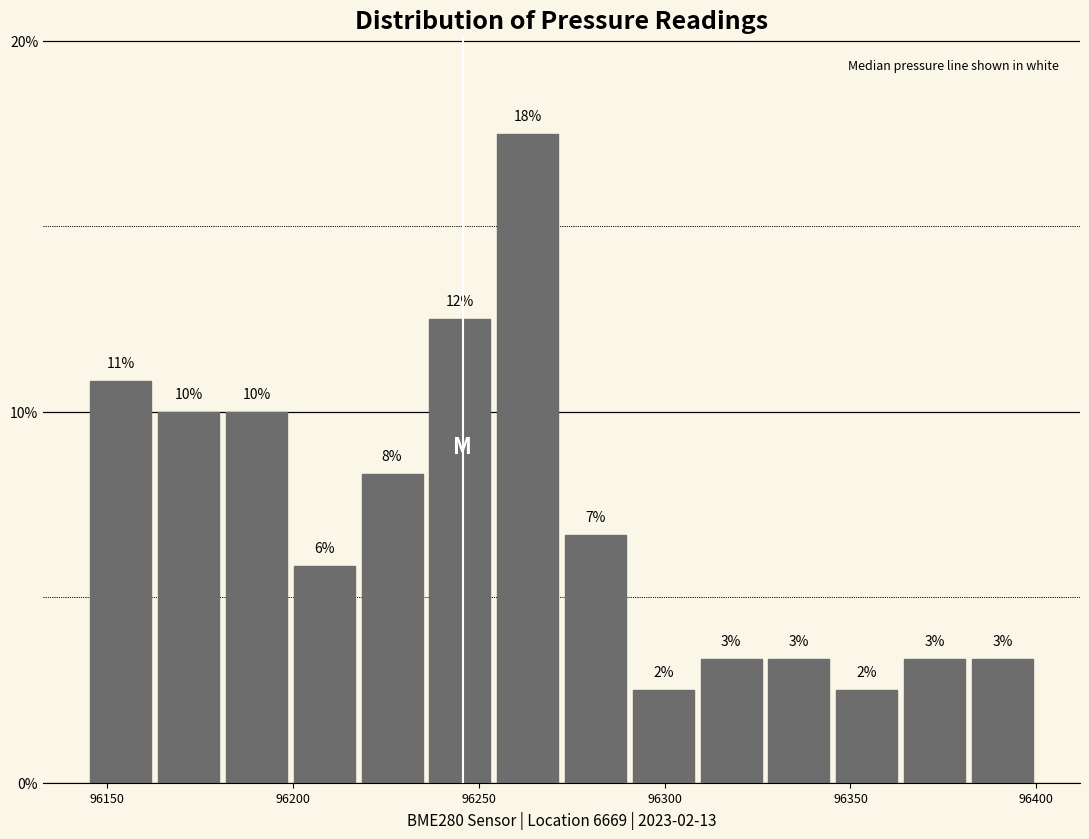

Around what value on the x-axis is the tallest bar? Give the approximate position of its centre, as read against the axis.

96265